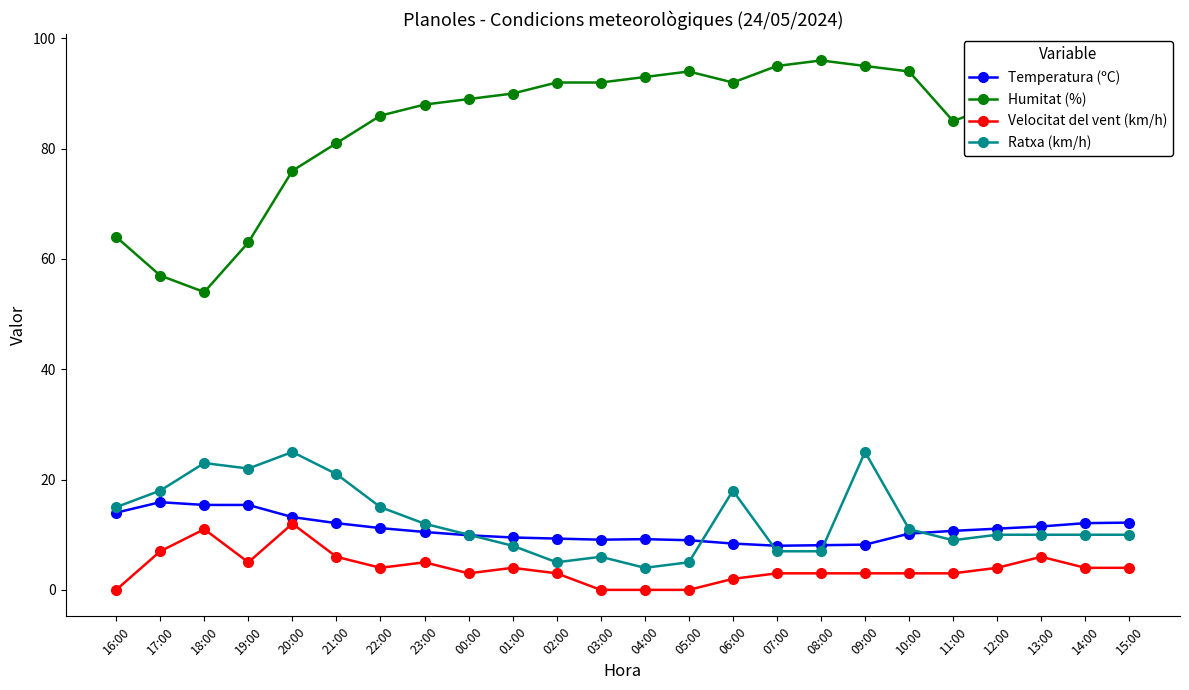

True or false: Humitat (%) has a value of 54.0 at 18:00.

True